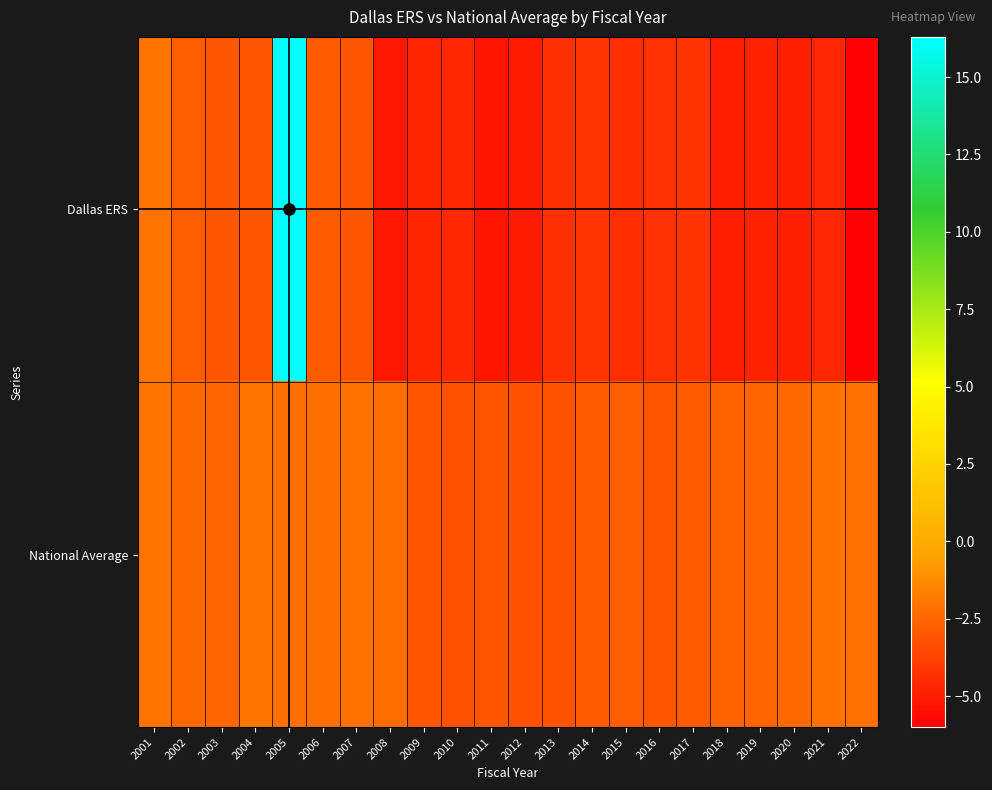

At how many categories does at least one series exceed 12?

1